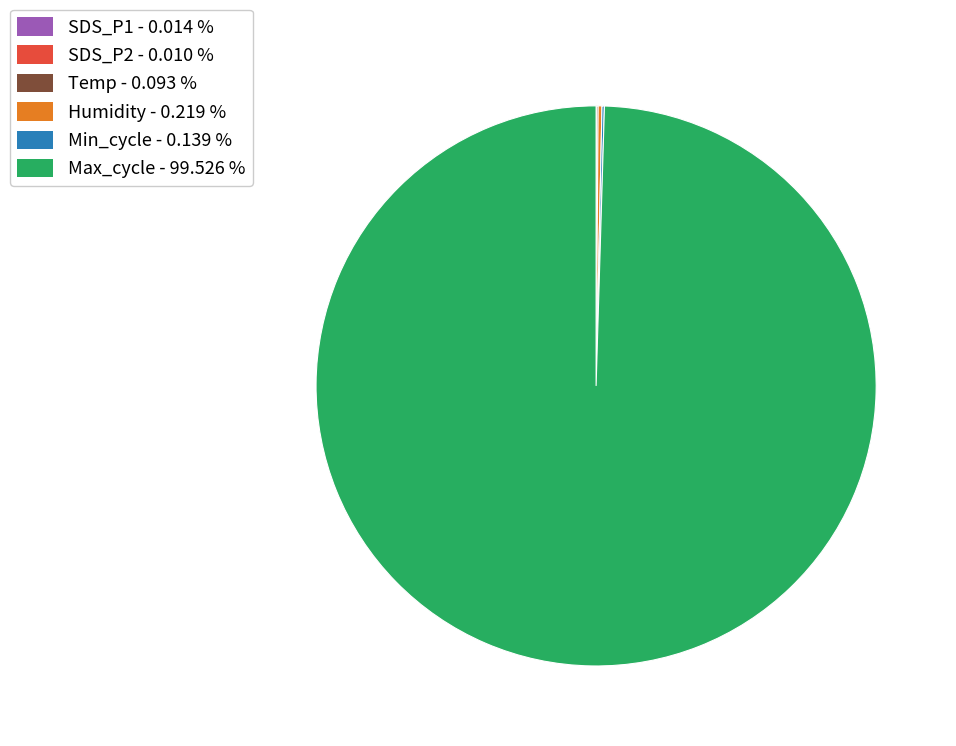

Is there any slice that represents more than half of the pie?

Yes